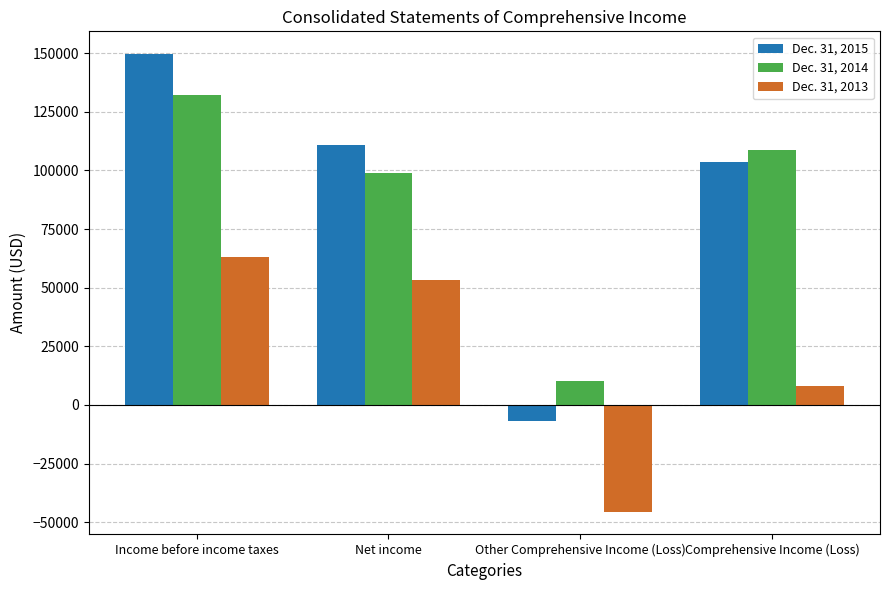

What is the approximate value of Dec. 31, 2015 at Income before income taxes, to the nearest 10?

149570